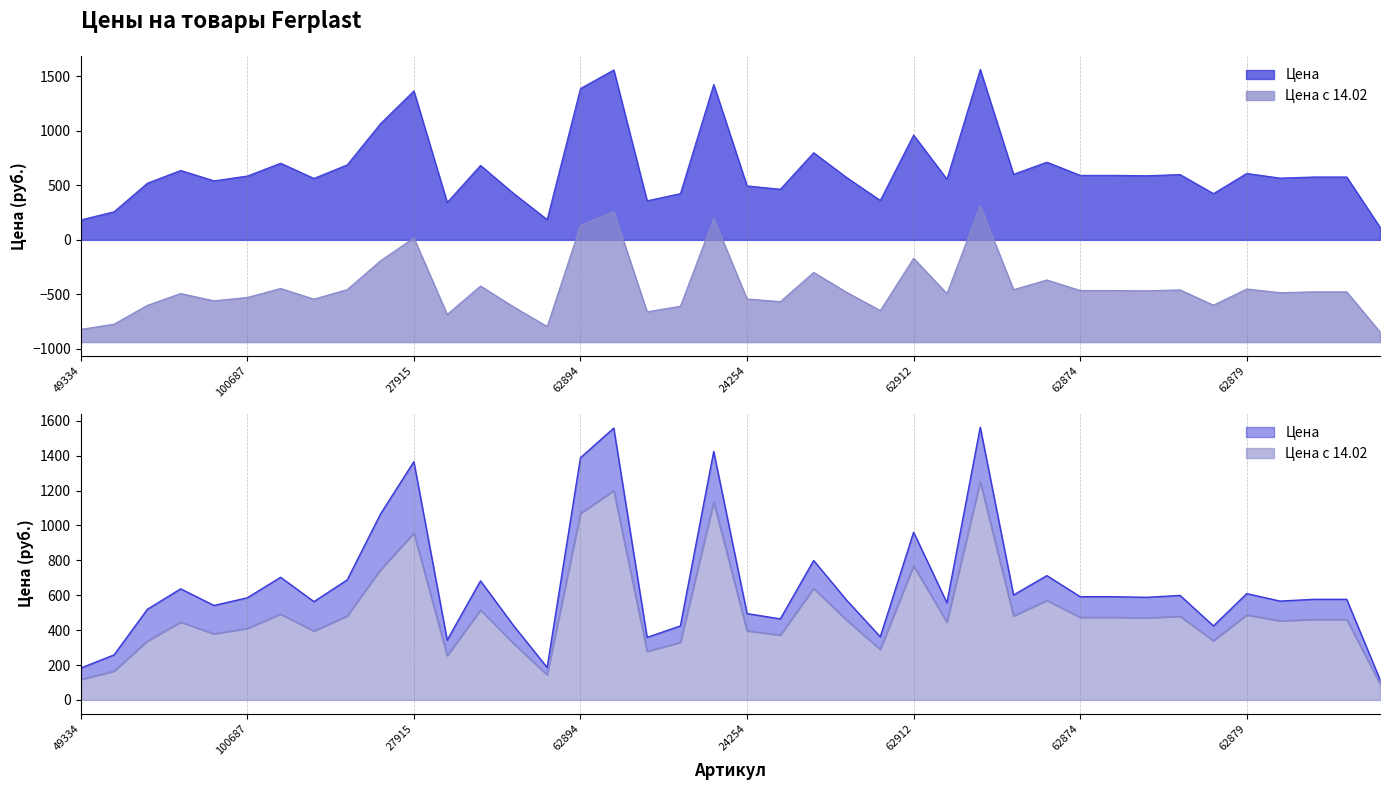

At which category does Цена с 14.02 reach its first local peak?

24022